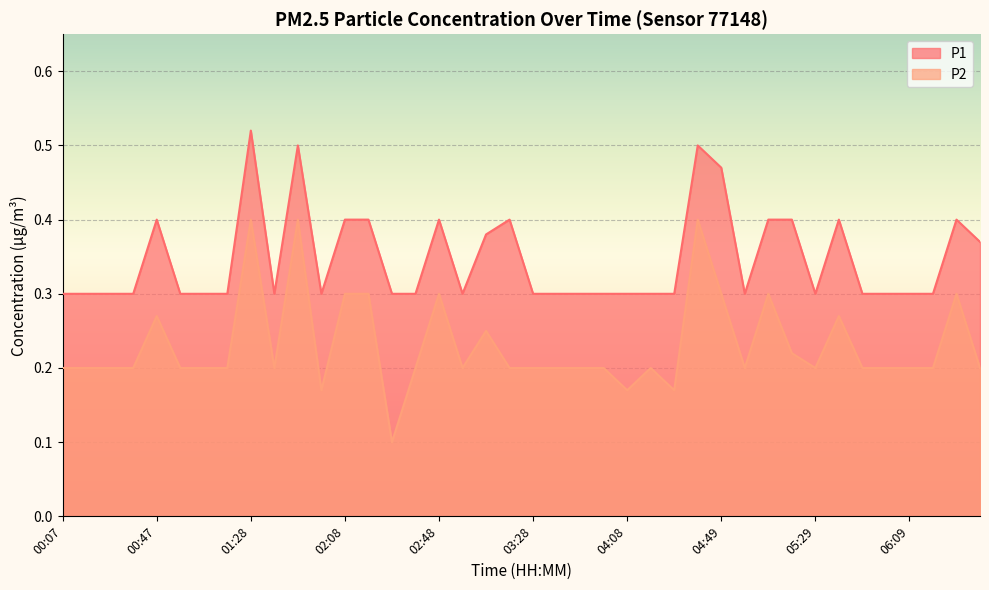

True or false: P1 and P2 intersect in this chart.

False